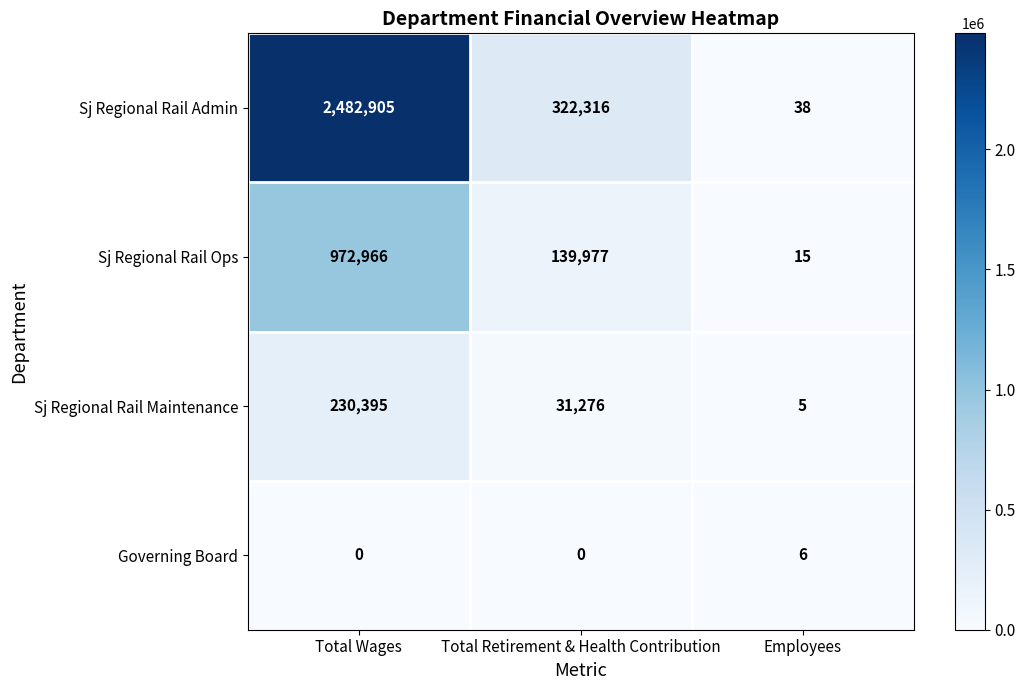

Which series has the largest total across all categories?

Sj Regional Rail Admin